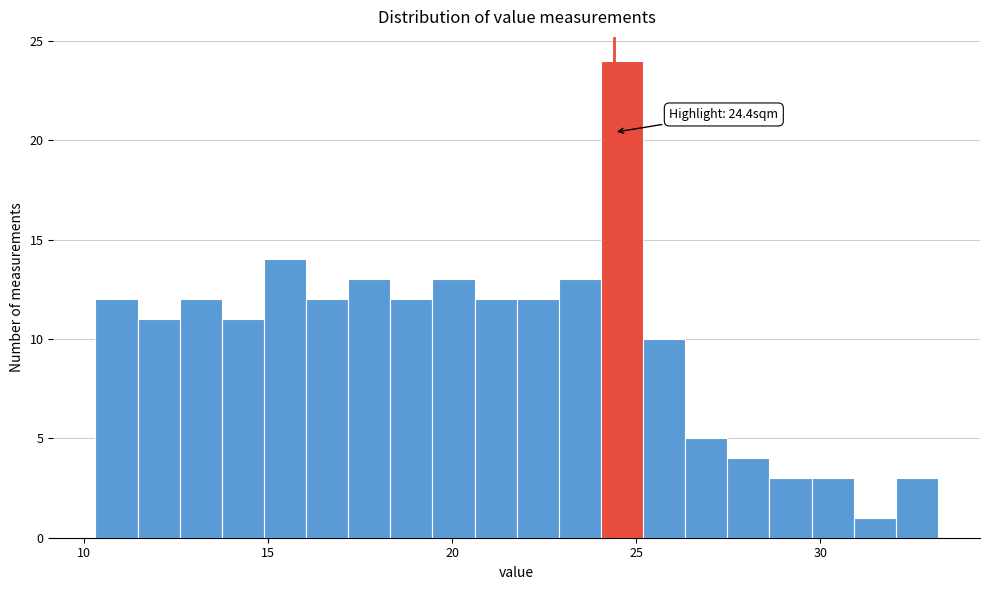

Around what value on the x-axis is the tallest bar? Give the approximate position of its centre, as read against the axis.

24.5